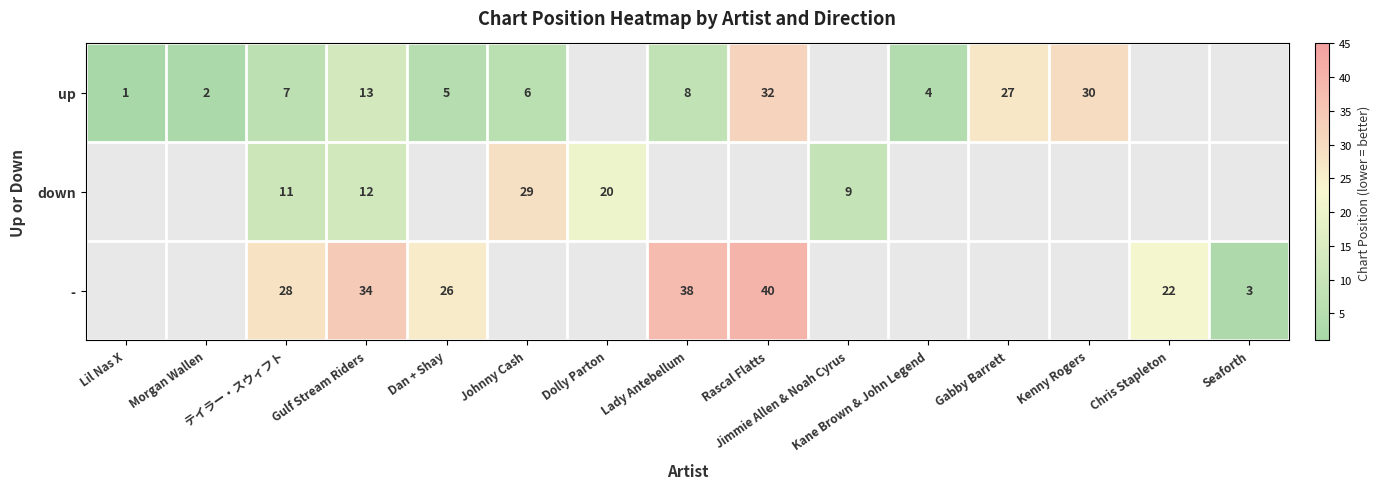

At which category is the sum across all series the highest?

Gulf Stream Riders